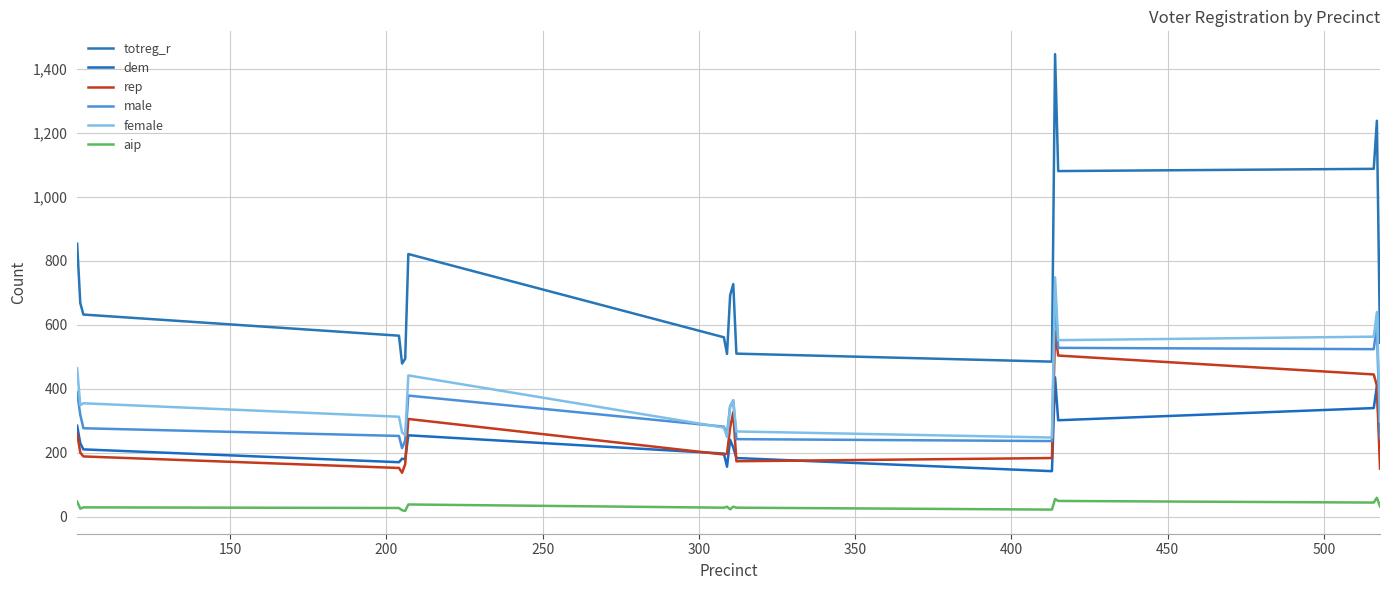

What are all the series names shown in the legend?

totreg_r, dem, rep, male, female, aip